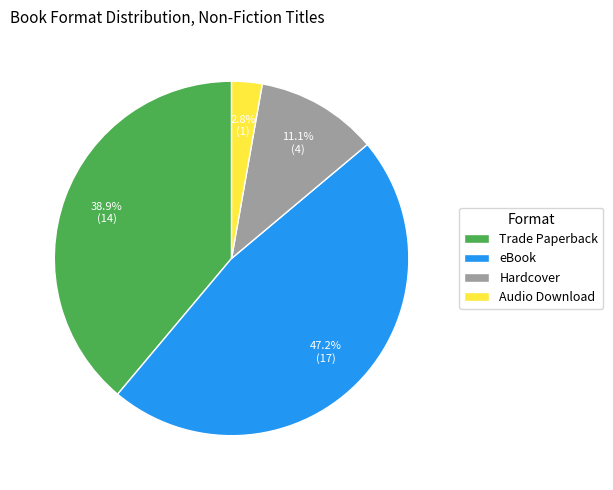

Which category has the smallest portion of the pie?

Audio Download